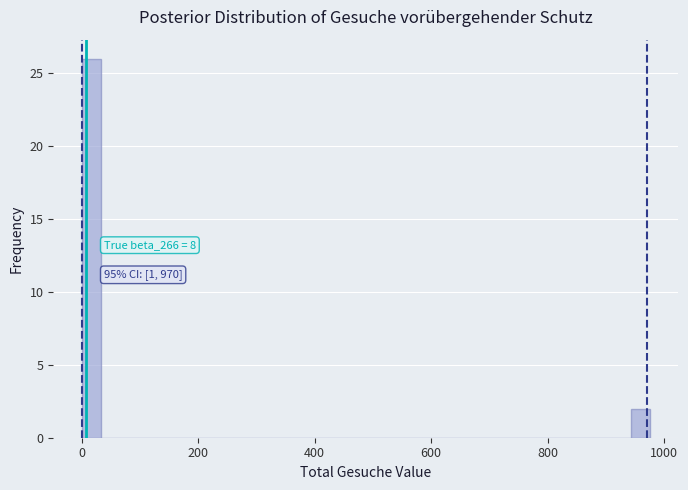

Read against the x-axis, roughly where is the centre of the tallest bar?

20